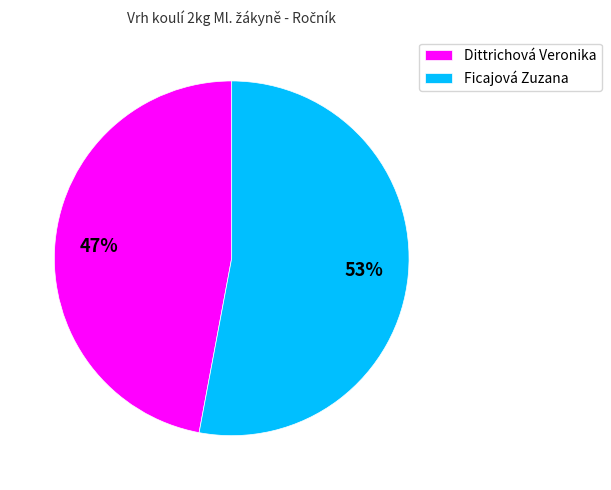

What is the majority slice?

Ficajová Zuzana